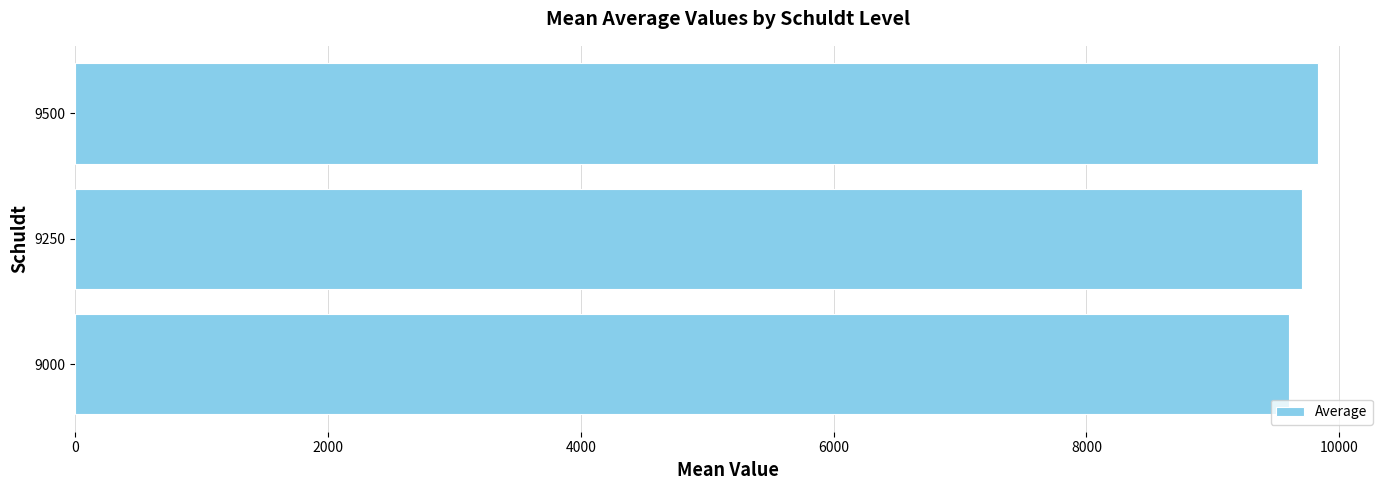

What is the sum of the values at 9000 and 9500?

19436.8